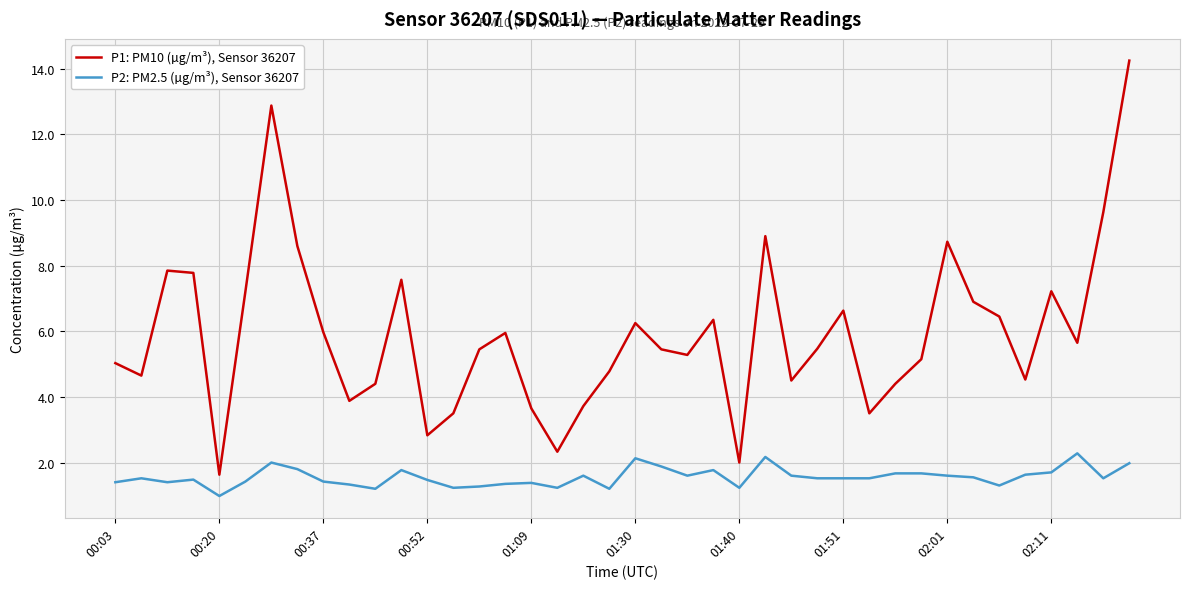

Which series has the largest range (max minus min)?

P1: PM10 (µg/m³), Sensor 36207